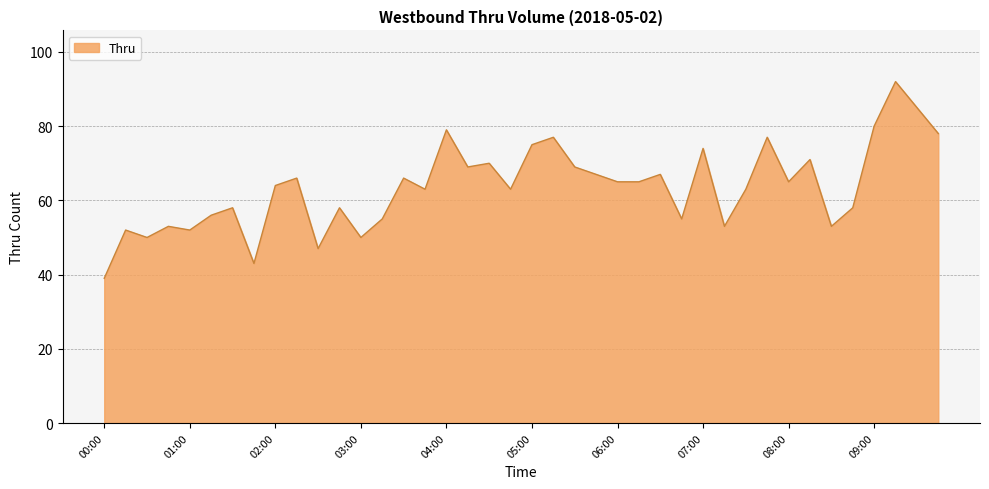

What is the difference between the maximum and minimum values?

53